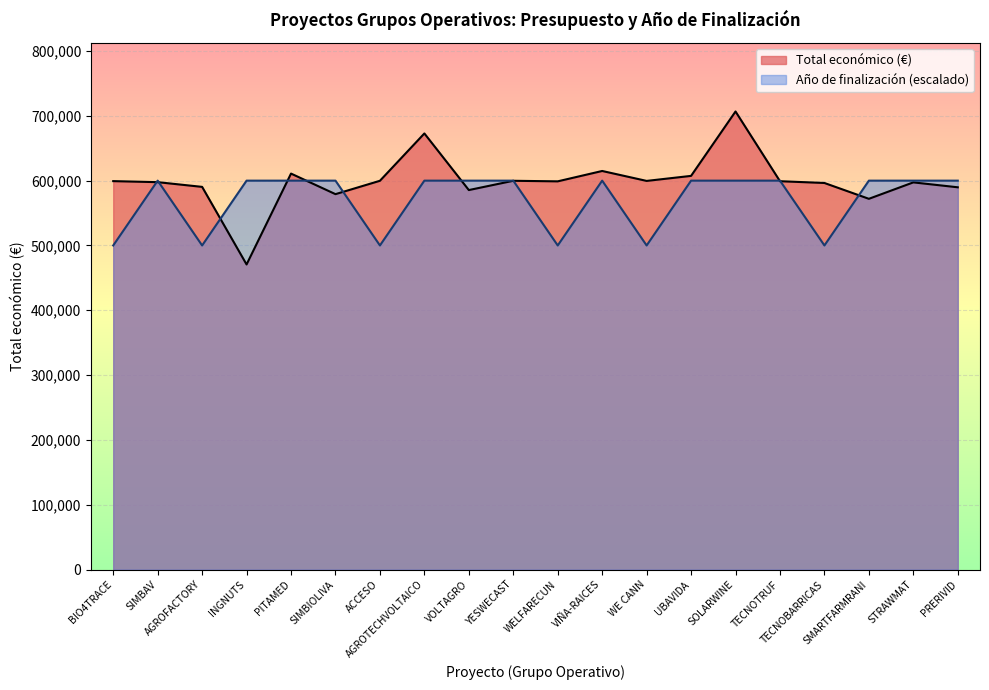

Between ACCESO and TECNOTRUF, which series saw the biggest shift?

Año de finalización (escalado)